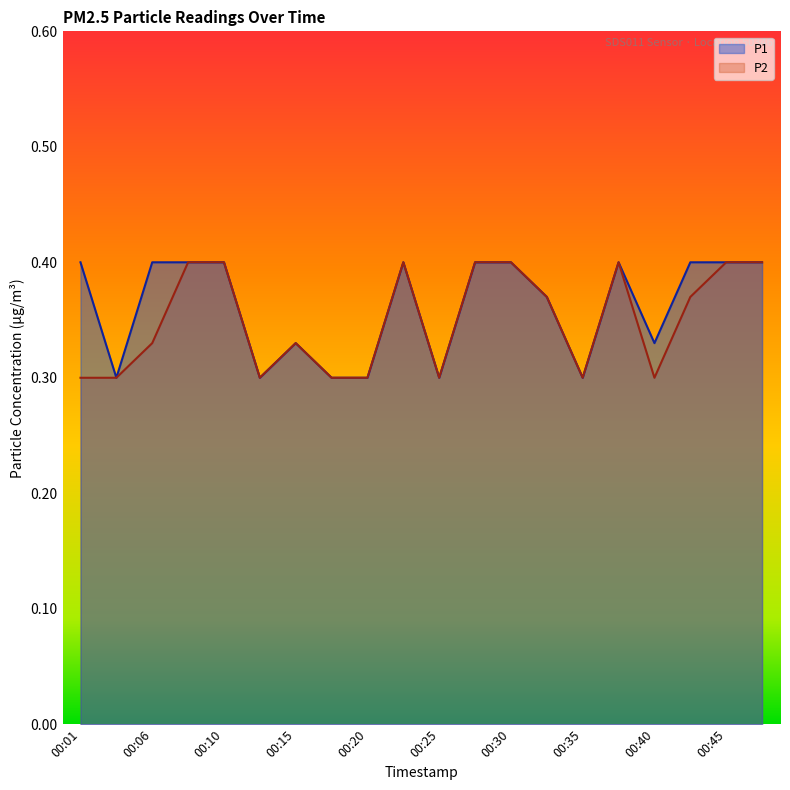

True or false: P1 and P2 cross at least once.

False